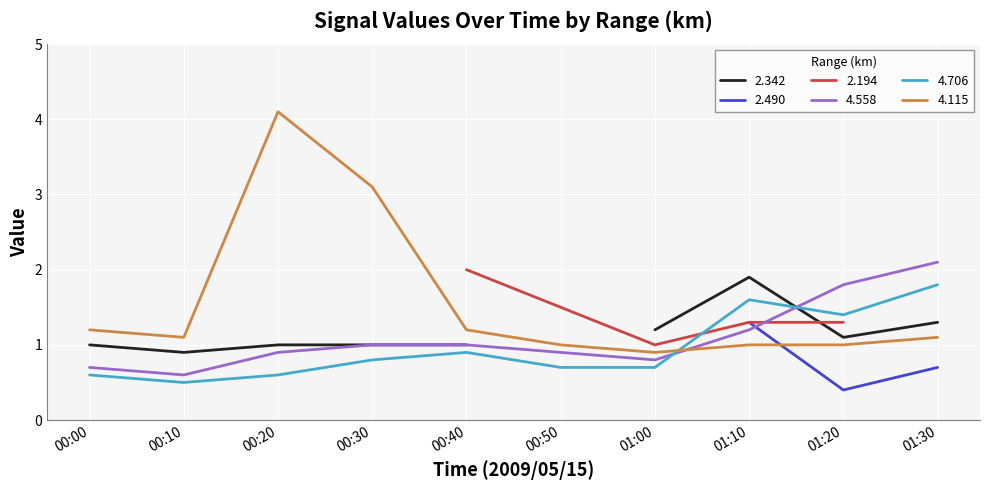

Which category has the highest value in the 4.558 series?

01:30